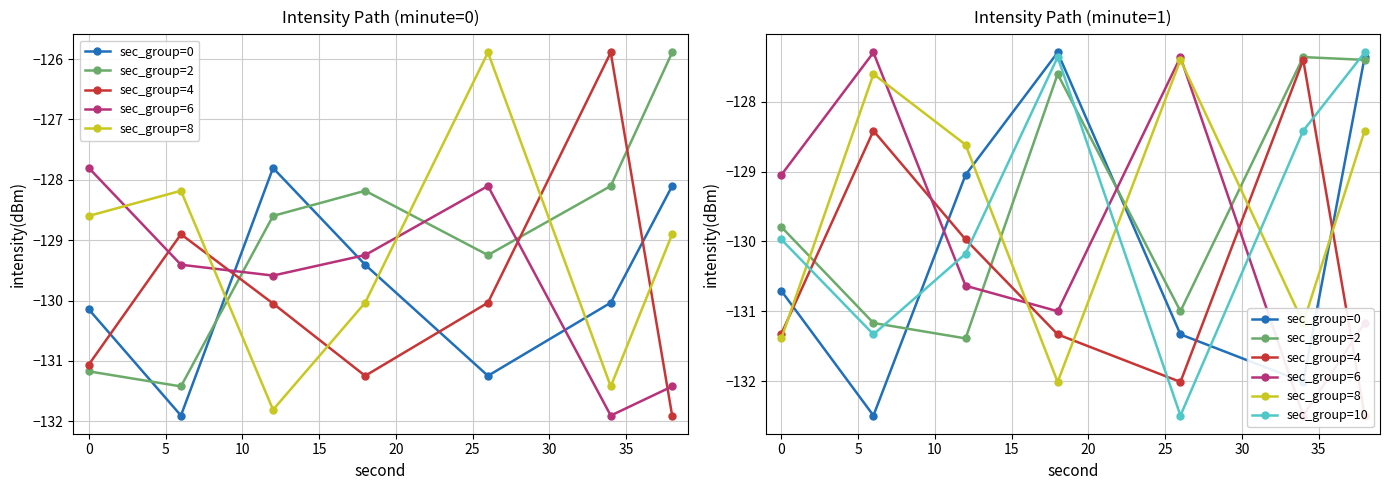

Is the value of sec_group=4 at 25 greater than the value of sec_group=10 at 15?

No